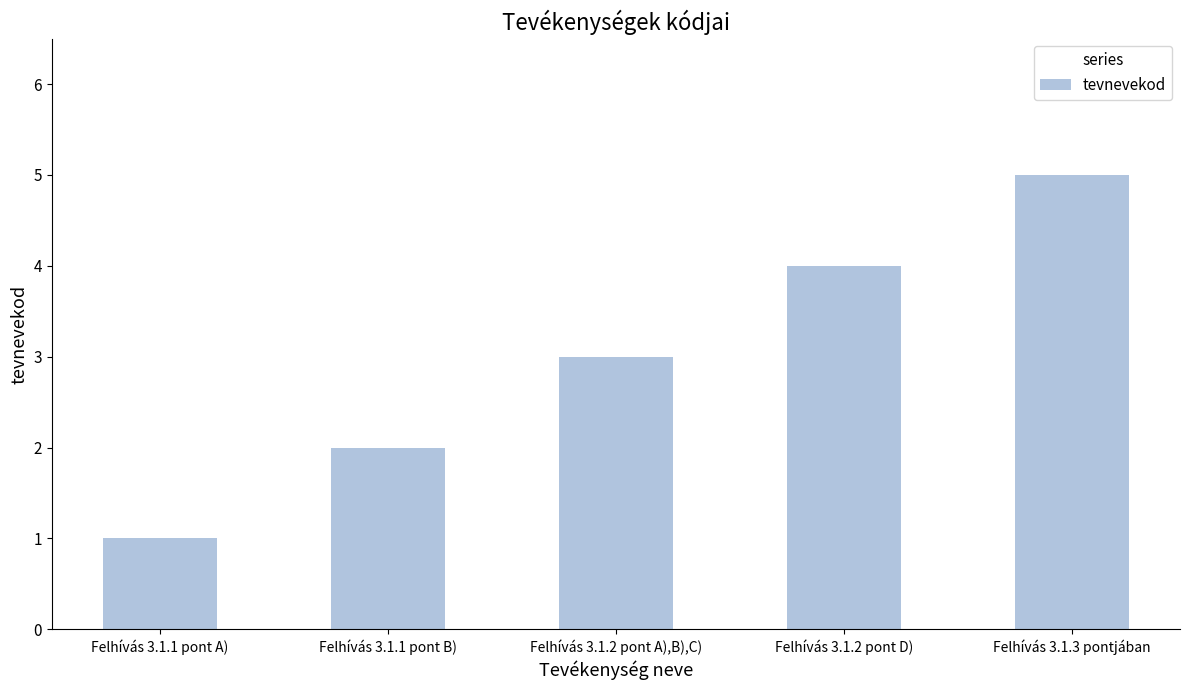

Is it true that the value at Felhívás 3.1.3 pontjában is 9?

False